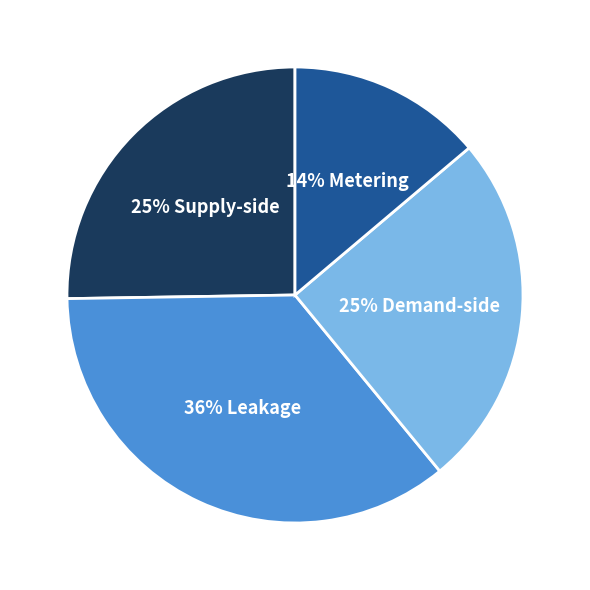

To the nearest percent, what is the average slice percentage?

25%